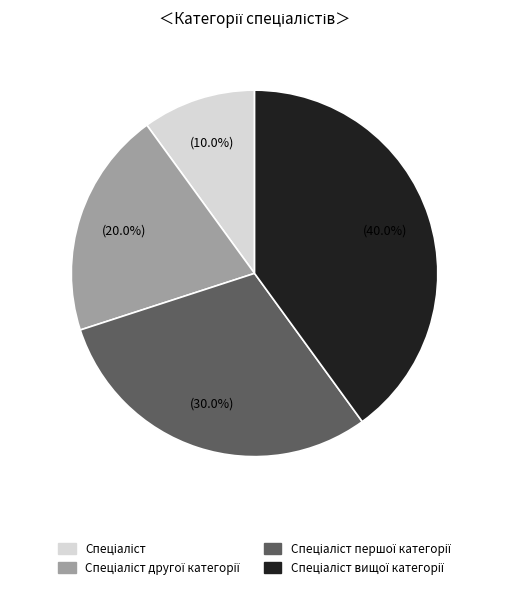

Is there a majority slice in this chart?

No